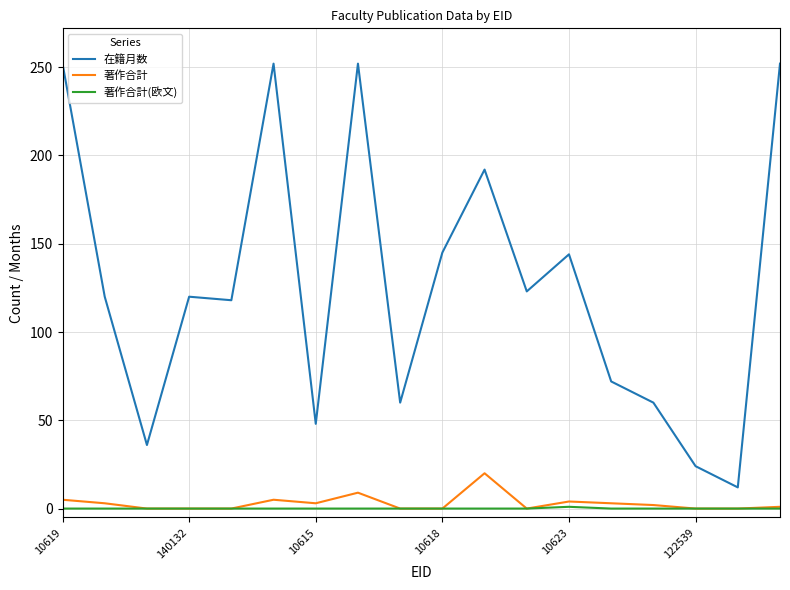

What is the average value of the 在籍月数 series?

127